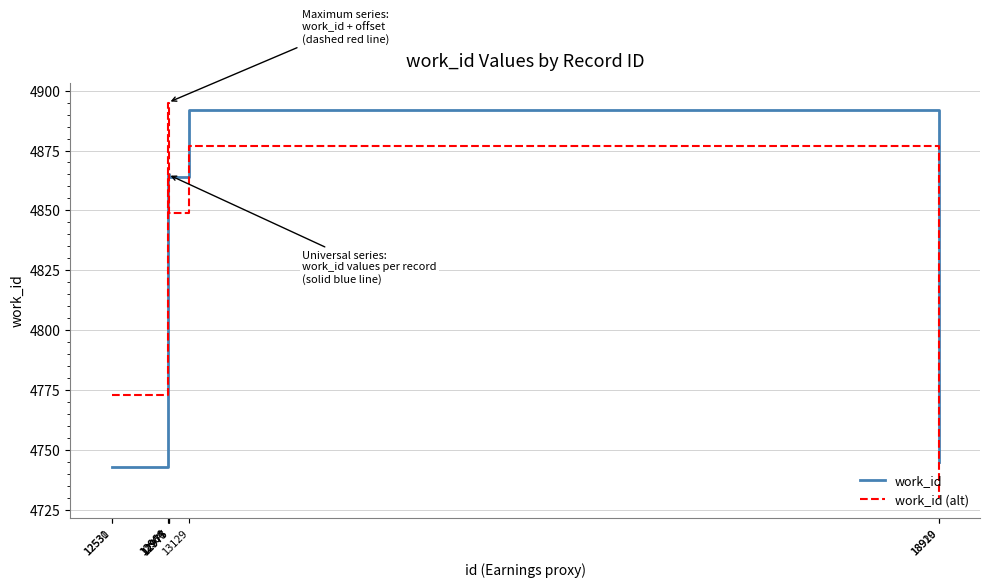

What is the sum of the work_id (alt) values at 12966 and 13129?

9772